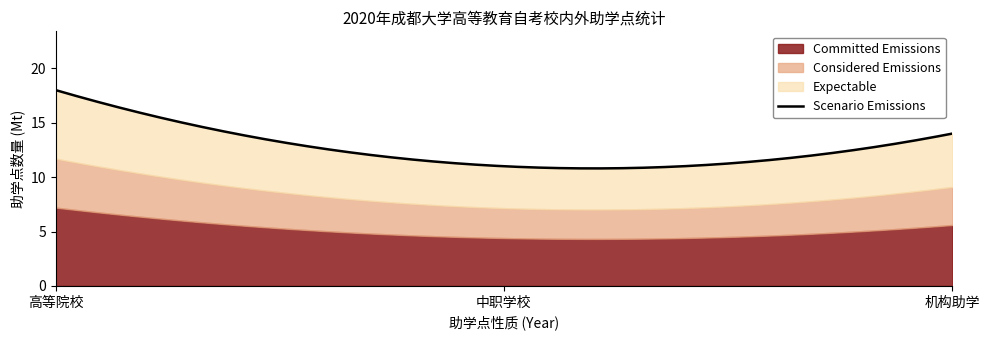

What is the label of the 3rd point from the right?

高等院校